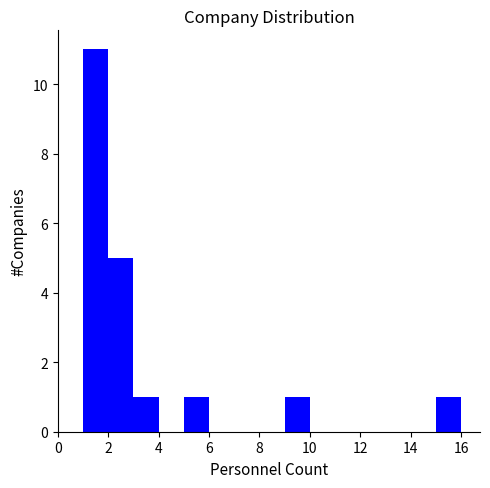

Reading left to right, list every bar in this chart as the range it spans on the x-axis followed by its height. The values are not printed on the chart, so give them approximately, as read against the axis.

1 to 2: 11
2 to 3: 5
3 to 4: 1
4 to 5: 0
5 to 6: 1
6 to 7: 0
7 to 8: 0
8 to 9: 0
9 to 10: 1
10 to 11: 0
11 to 12: 0
12 to 13: 0
13 to 14: 0
14 to 15: 0
15 to 16: 1